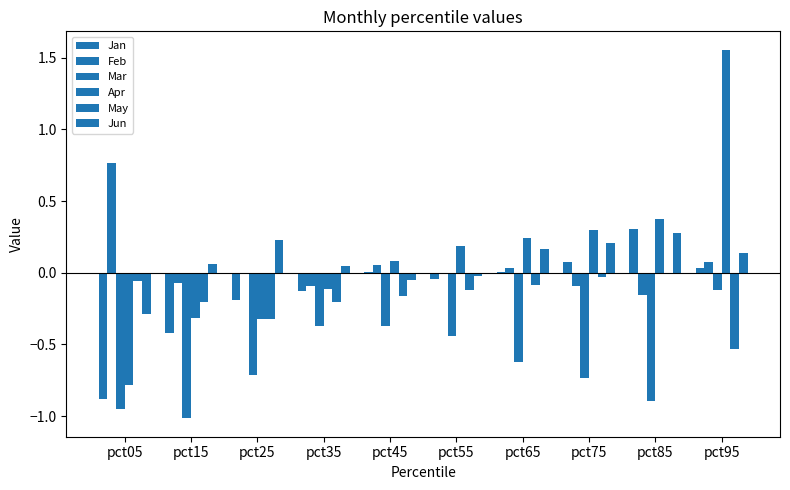

At which label does Feb first exceed 0?

pct05